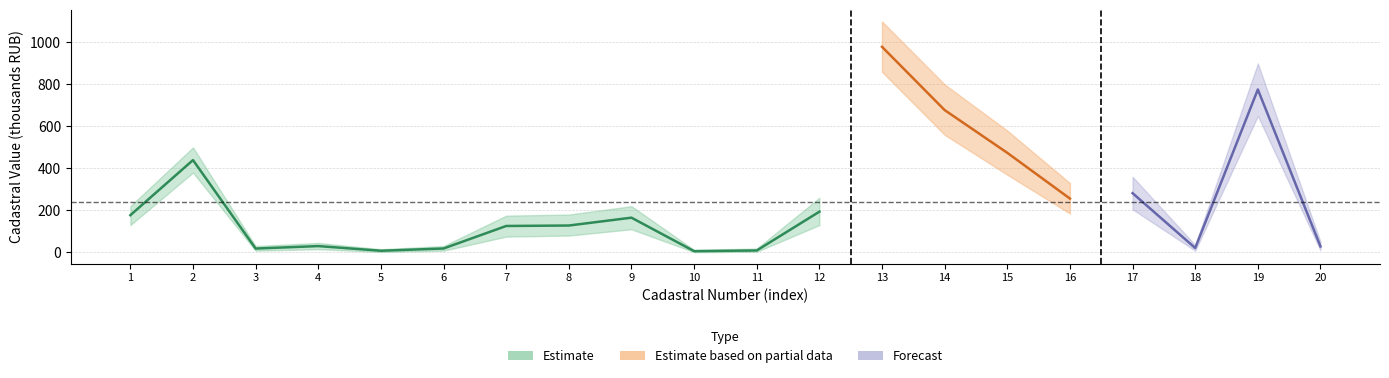

True or false: Cadastral Value (thousands) and Upper Band intersect in this chart.

False